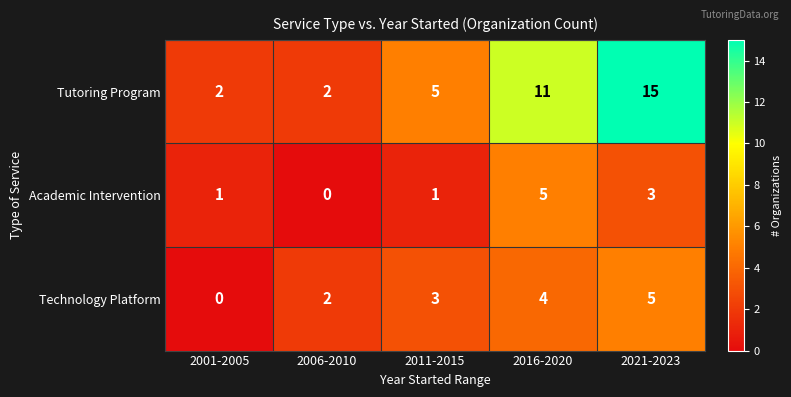

True or false: Academic Intervention has a value of 2 at 2016-2020.

False